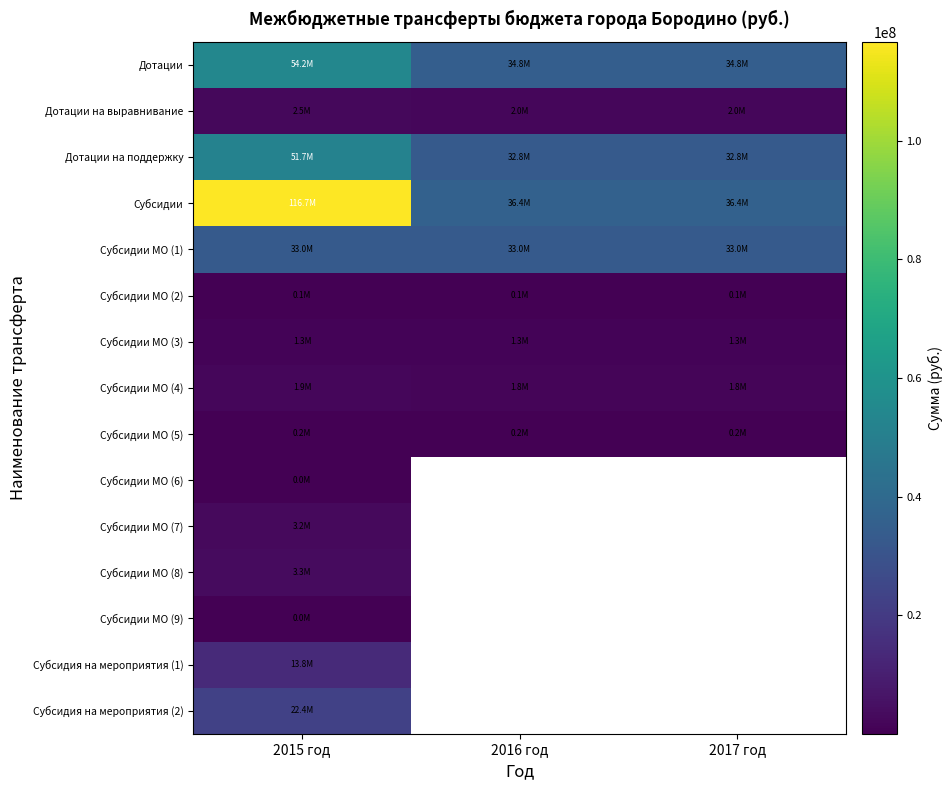

At which category does the chart reach its minimum across all series?

2015 год